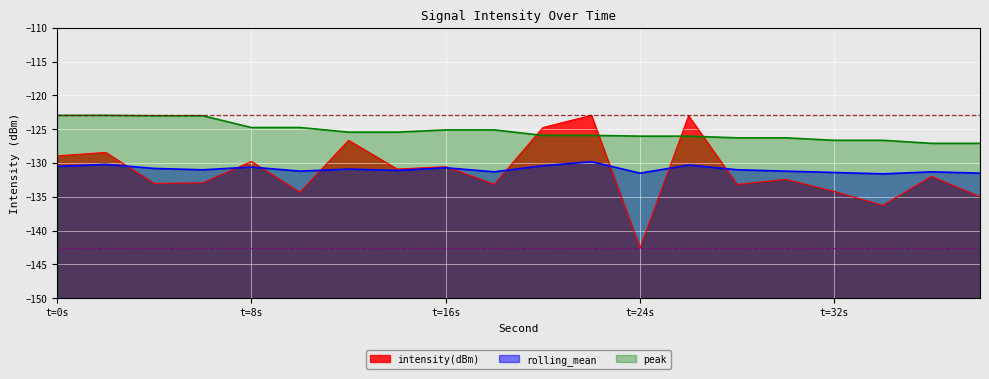

Which has a higher value, 30 or 20?

20